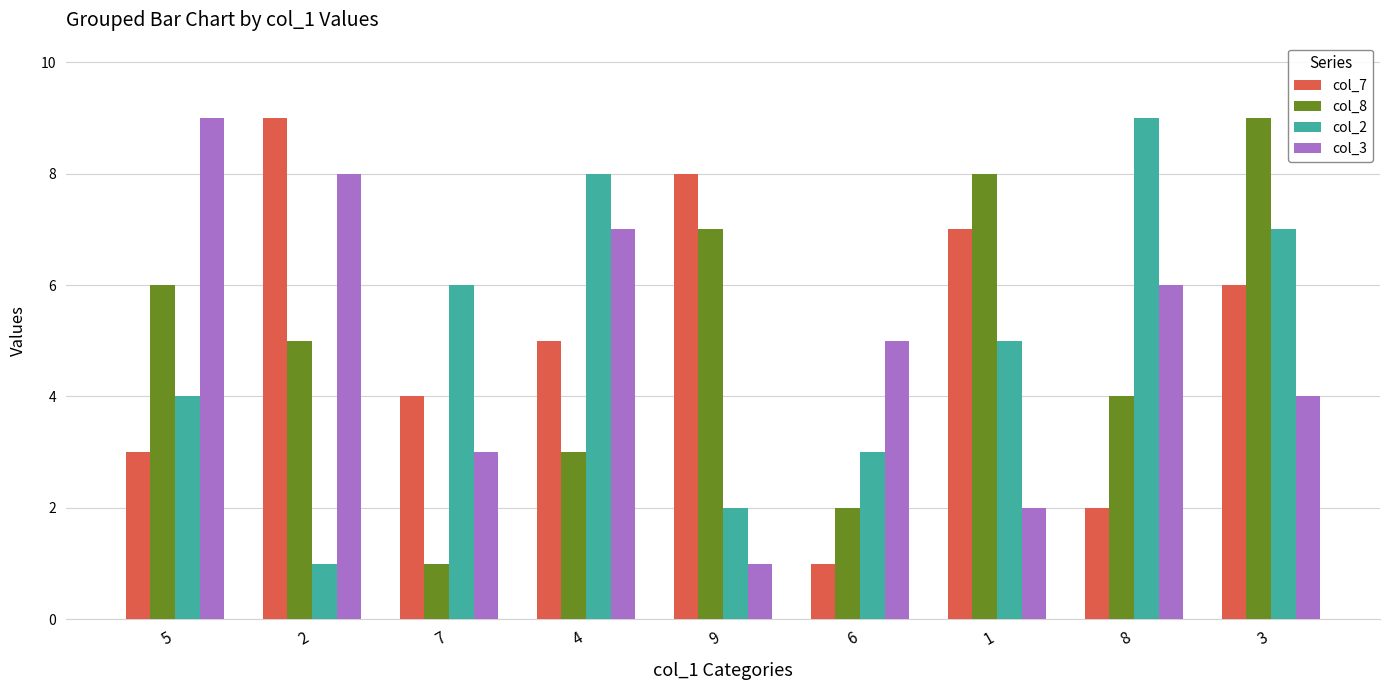

At which category is the sum across all series the highest?

3